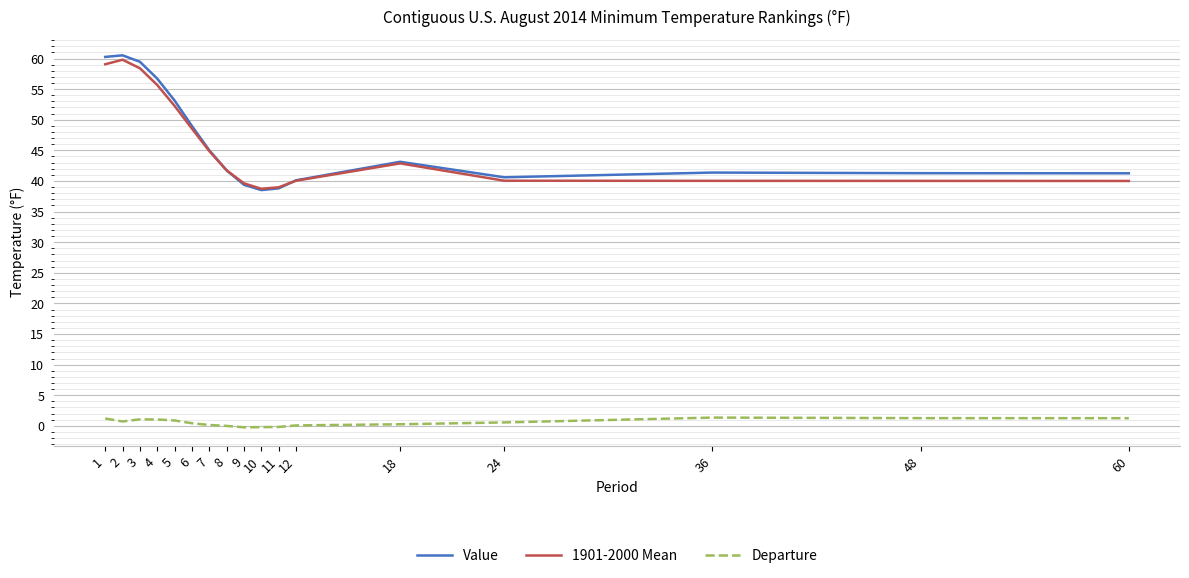

How many lines are shown in the chart?

3